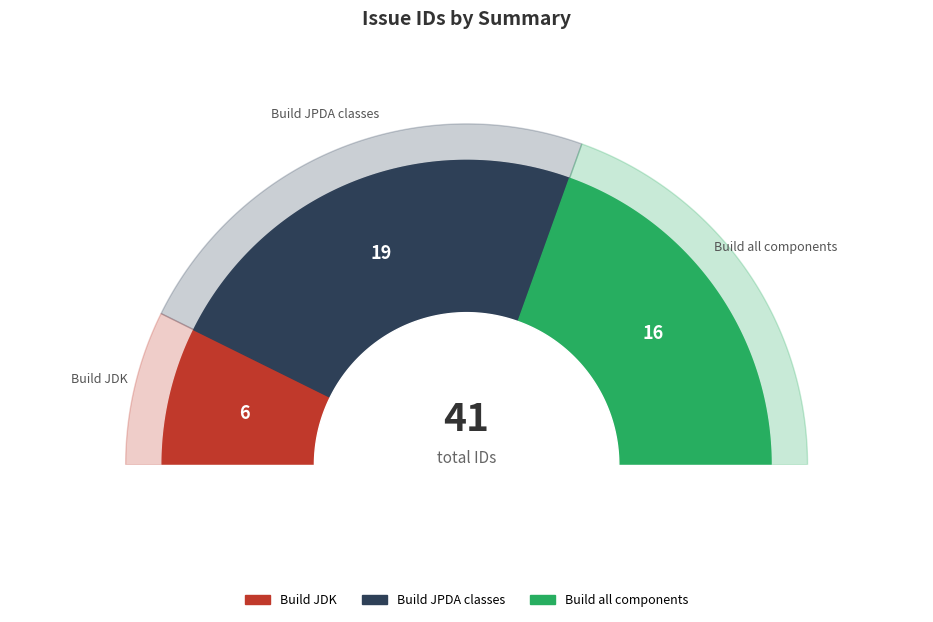

Does Build JDK account for over 50% of the chart?

No